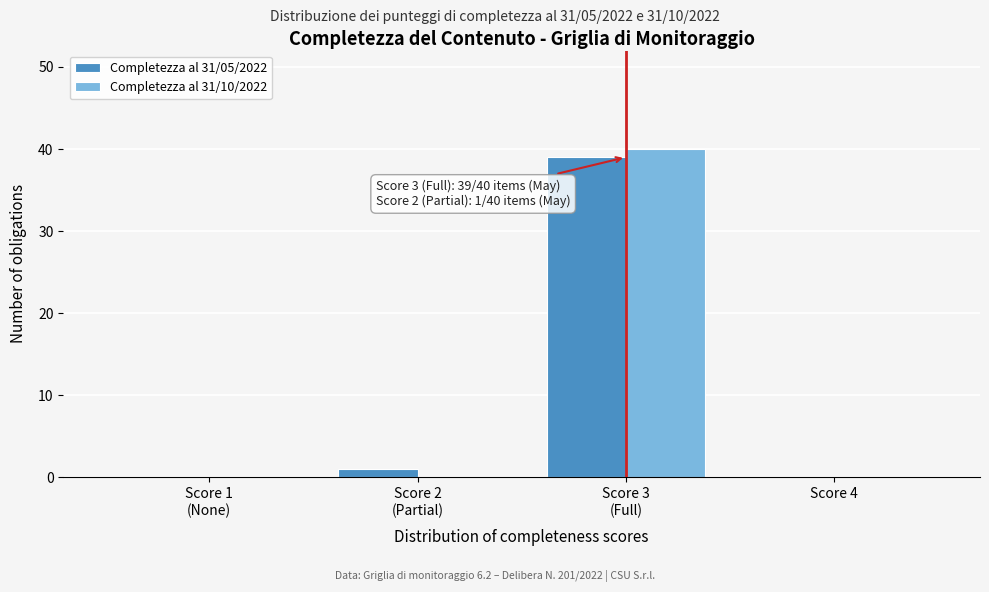

The value of Completezza al 31/05/2022 at Score 4 is 0. True or false?

True